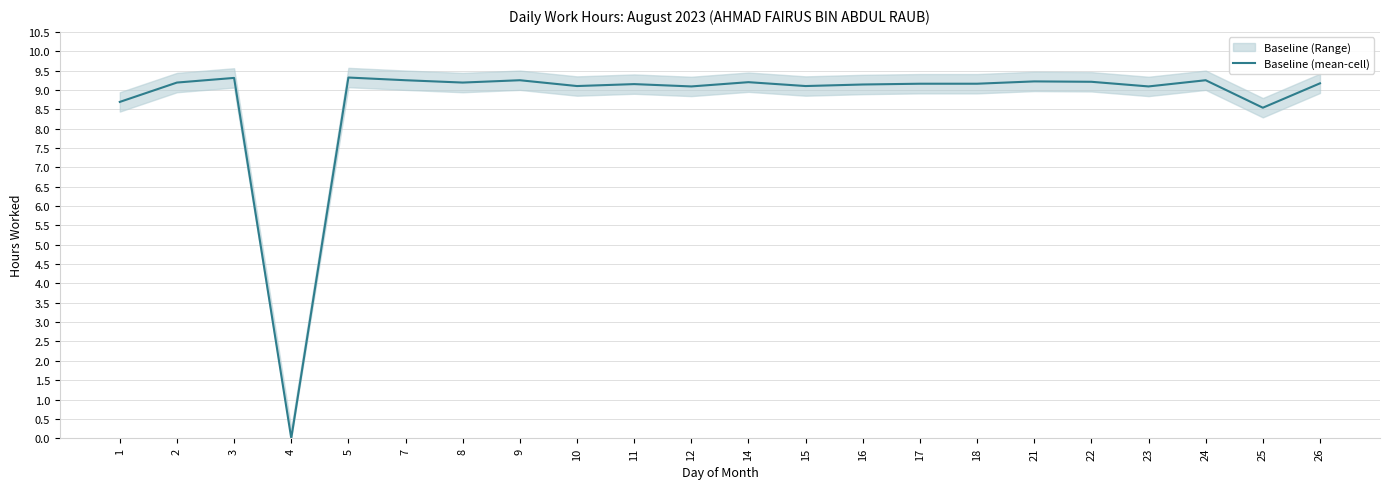

Reading left to right, transcribe all the data shown in this chart.

1=8.7	2=9.2	3=9.3	4=0.0	5=9.3	7=9.2	8=9.2	9=9.2	10=9.1	11=9.2	12=9.1	14=9.2	15=9.1	16=9.1	17=9.2	18=9.2	21=9.2	22=9.2	23=9.1	24=9.2	25=8.5	26=9.2